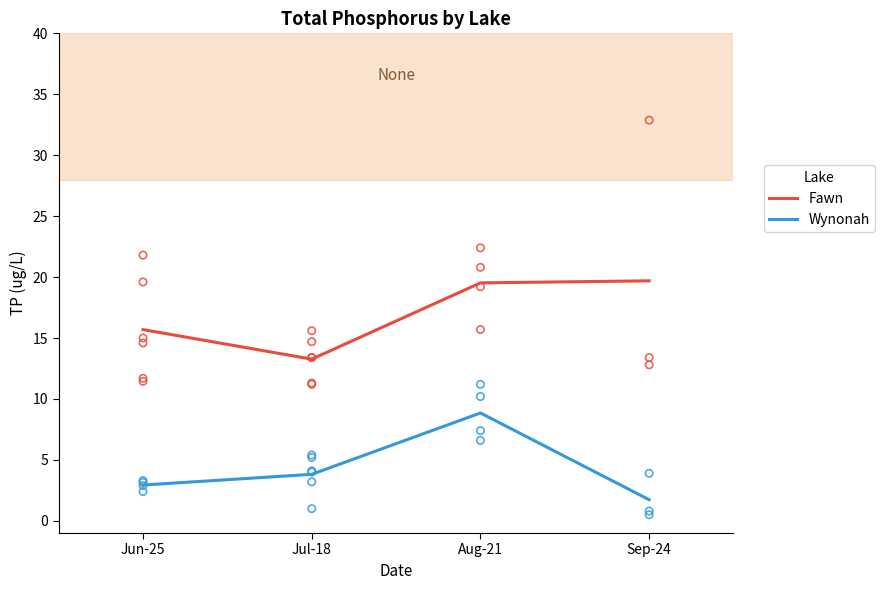

What is the total value across all series at Jul-18?

17.1